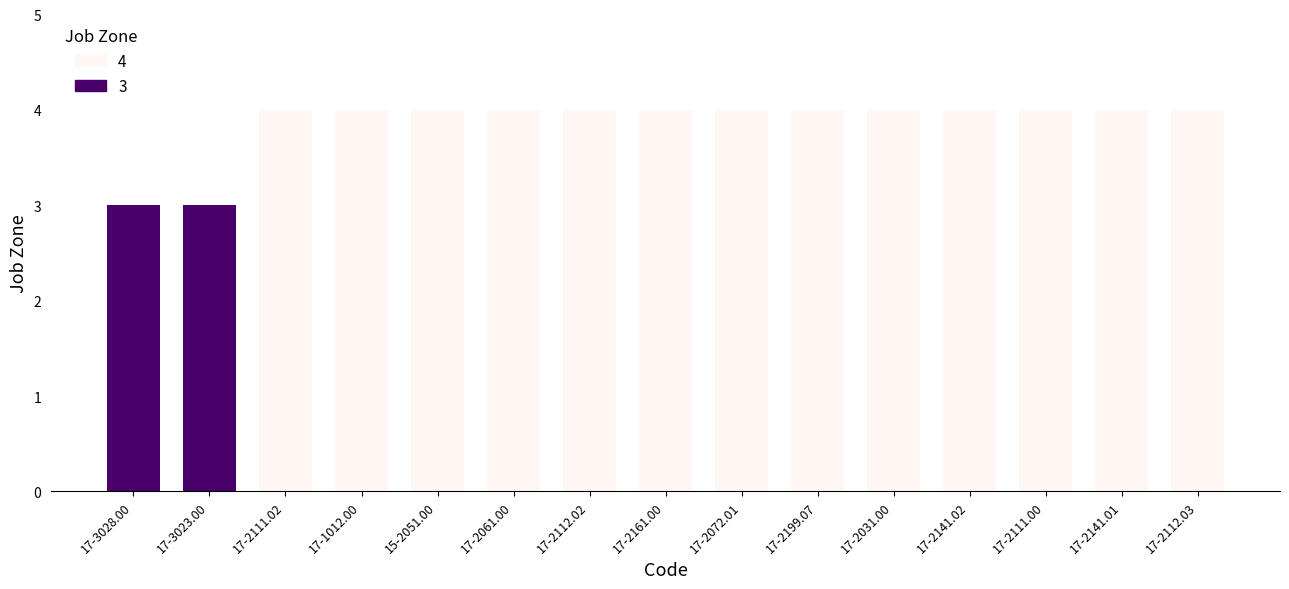

What is the minimum value shown in the chart?

3